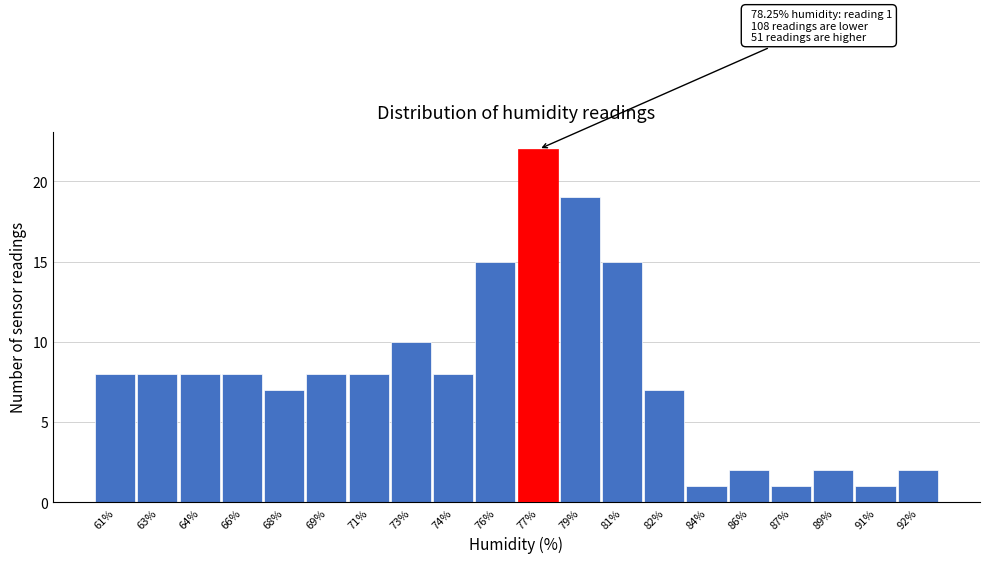

Reading right to left, extract all data points from this chart.

92%=2	91%=1	89%=2	87%=1	86%=2	84%=1	82%=7	81%=15	79%=19	77%=22	76%=15	74%=8	73%=10	71%=8	69%=8	68%=7	66%=8	64%=8	63%=8	61%=8